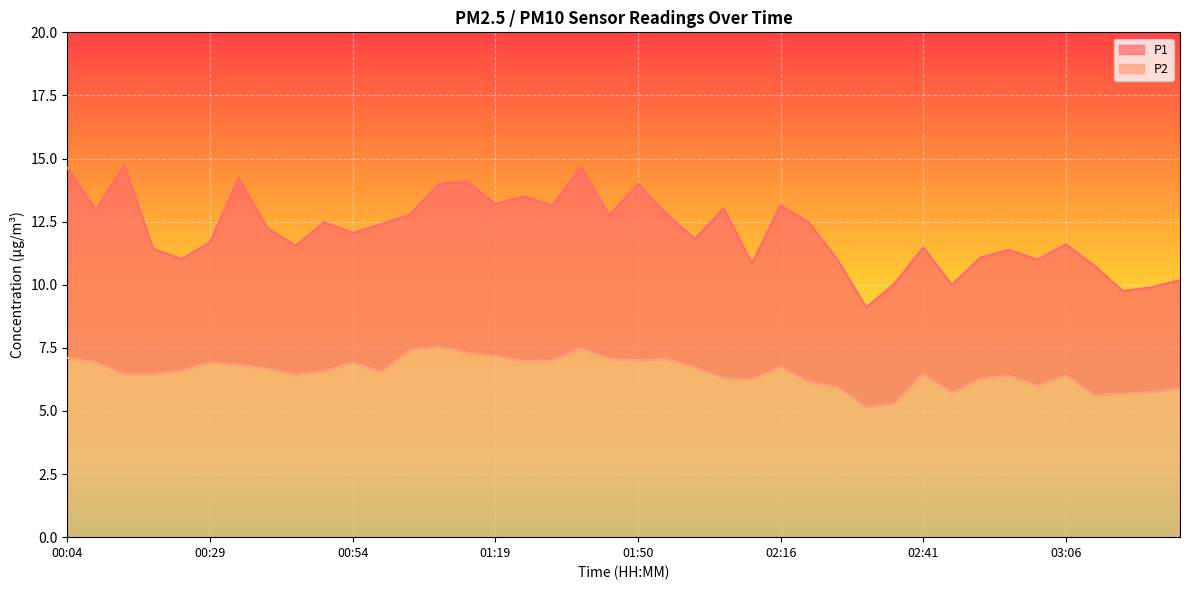

What is the highest value of the P2 series?

7.5